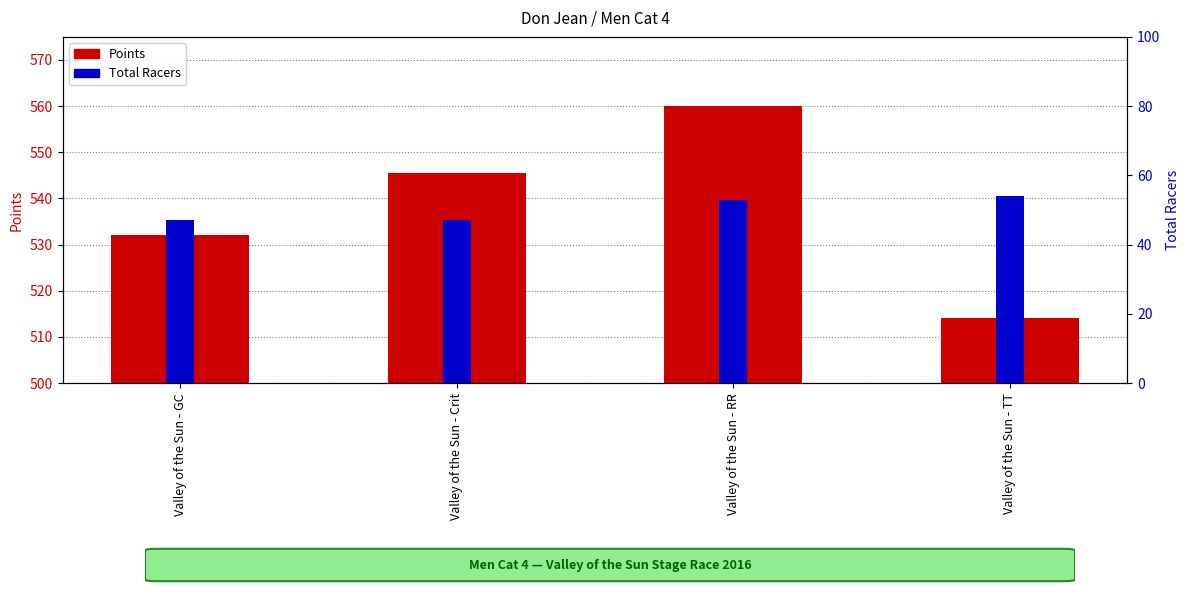

Read the Total Racers value at Valley of the Sun - TT.

54.0